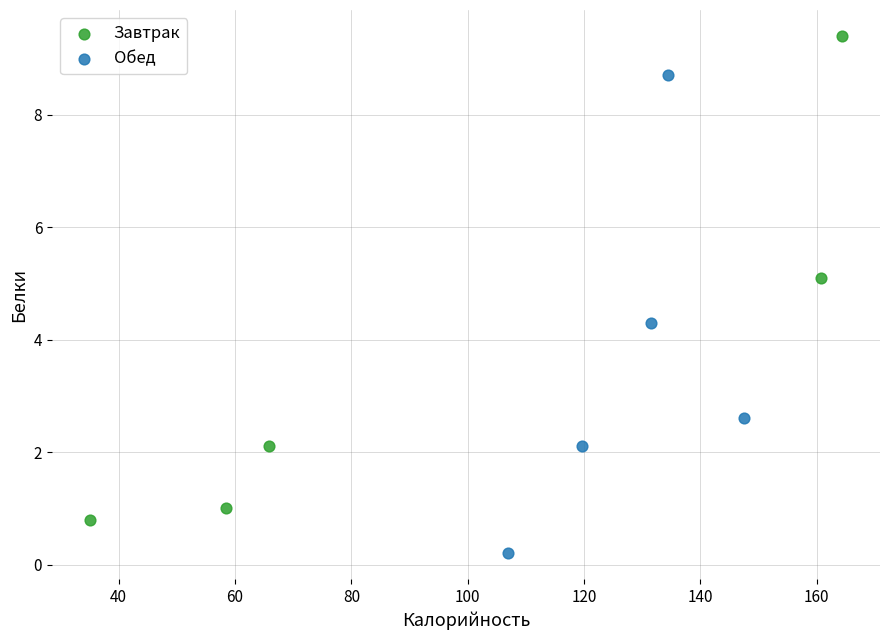

Which series contains the lowest Y value?

Обед